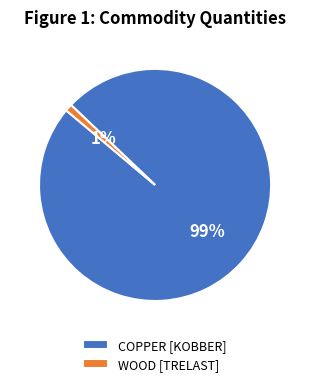

To the nearest percent, what is the average slice percentage?

50%